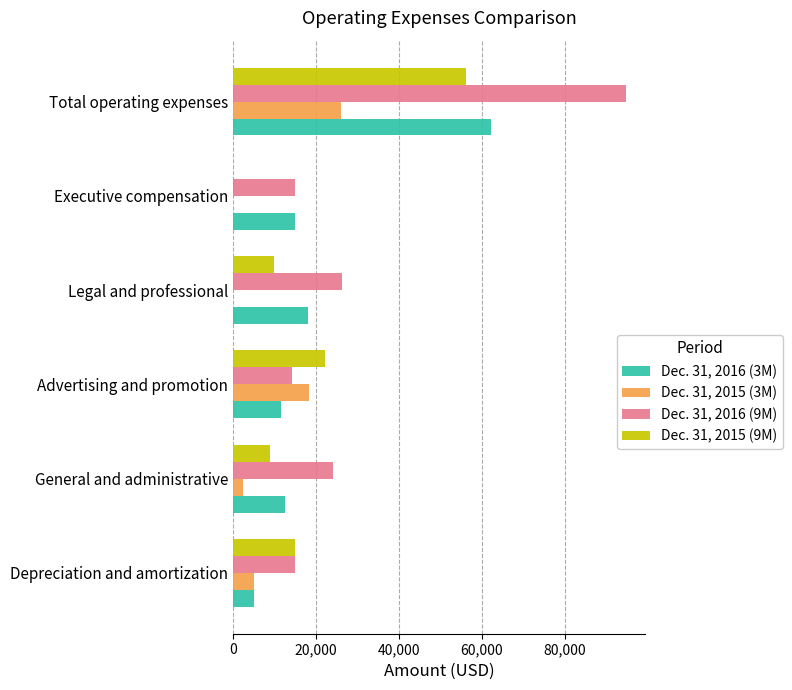

Is it true that Dec. 31, 2015 (3M) equals 18450 at Advertising and promotion?

True